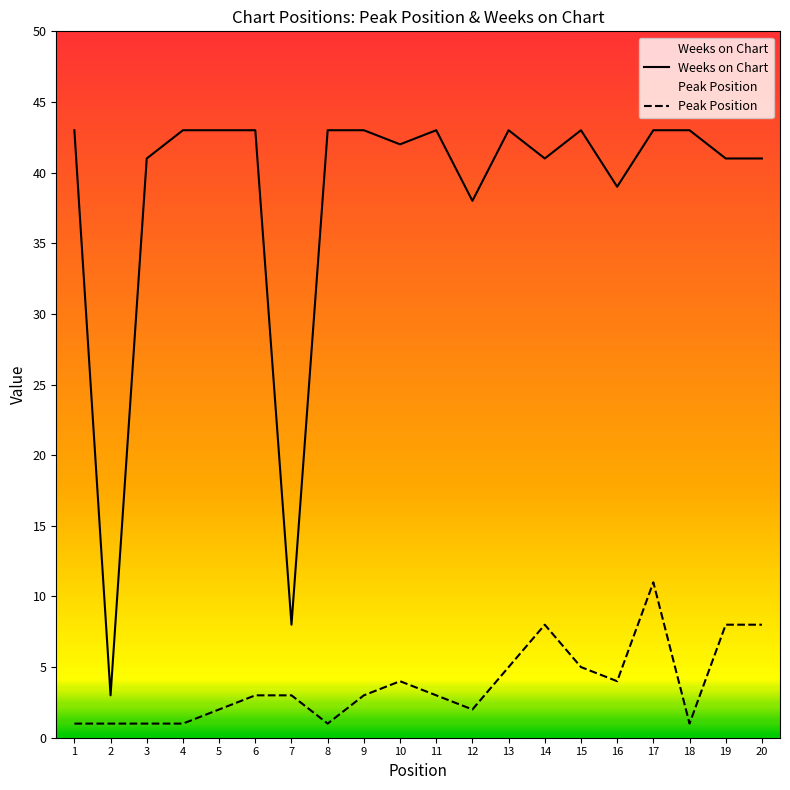

Is the value of Peak Position at 11 greater than the value of Weeks on Chart at 7?

No